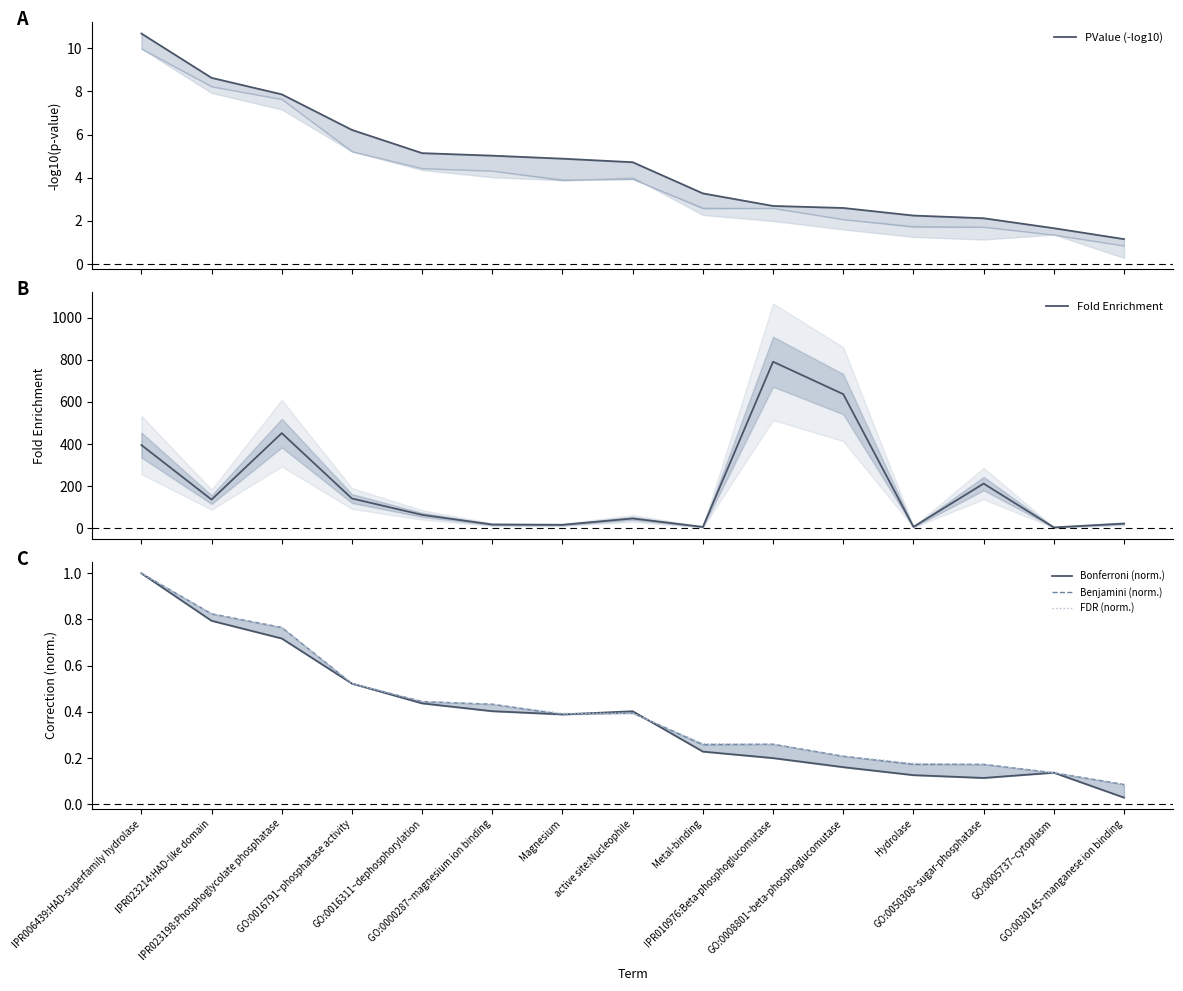

Reading right to left, list all the values displayed in this chart.

PValue (-log10): 1.2	1.7	2.1	2.2	2.6	2.7	3.3	4.7	4.9	5.0	5.1	6.2	7.9	8.6	10.7
Fold Enrichment: 22.4	4.3	212.4	6.9	637.2	791.2	6.6	46.7	16.6	17.9	63.9	141.6	452.1	136.4	395.6
Bonferroni (norm.): 0.0	0.1	0.1	0.1	0.2	0.2	0.2	0.4	0.4	0.4	0.4	0.5	0.7	0.8	1.0
Benjamini (norm.): 0.1	0.1	0.2	0.2	0.2	0.3	0.3	0.4	0.4	0.4	0.4	0.5	0.8	0.8	1.0
FDR (norm.): 0.1	0.1	0.2	0.2	0.2	0.3	0.3	0.4	0.4	0.4	0.4	0.5	0.8	0.8	1.0